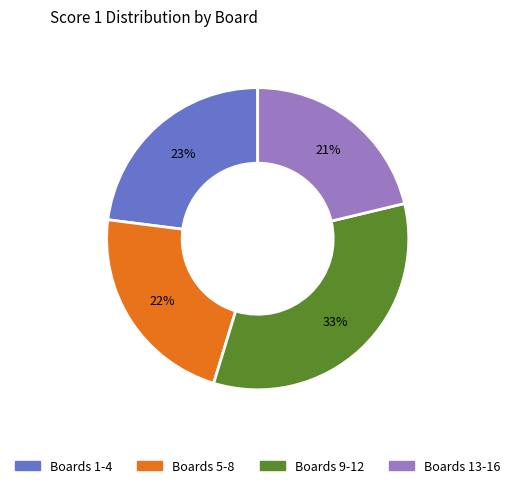

To the nearest percent, what is the difference between the largest and smallest slice percentages?

12%